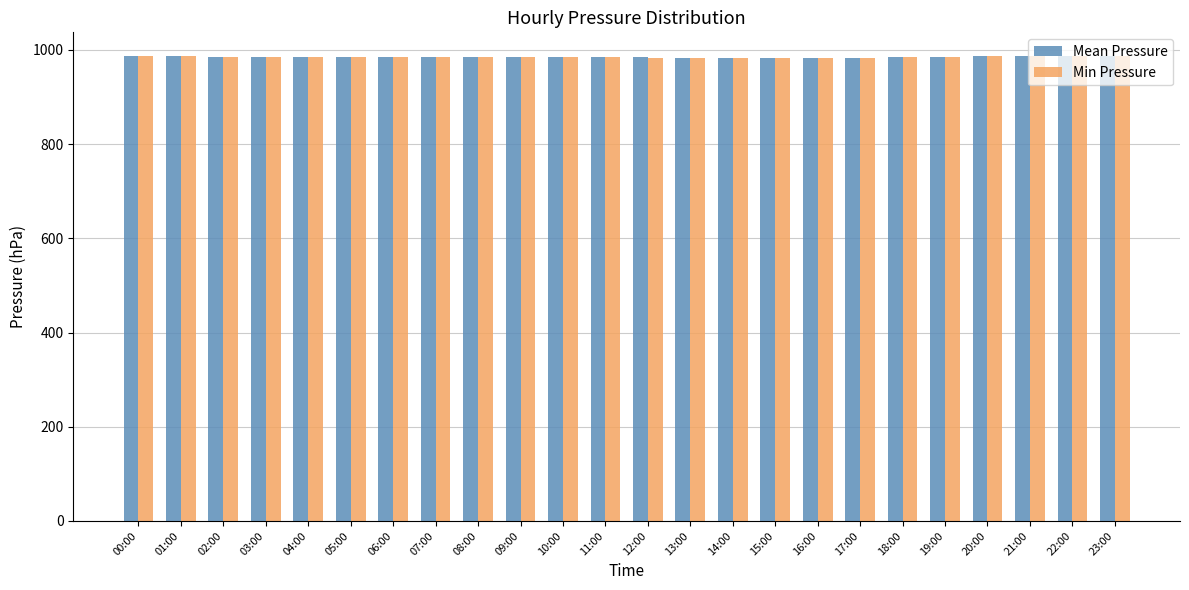

What is the highest value of the Mean Pressure series?

988